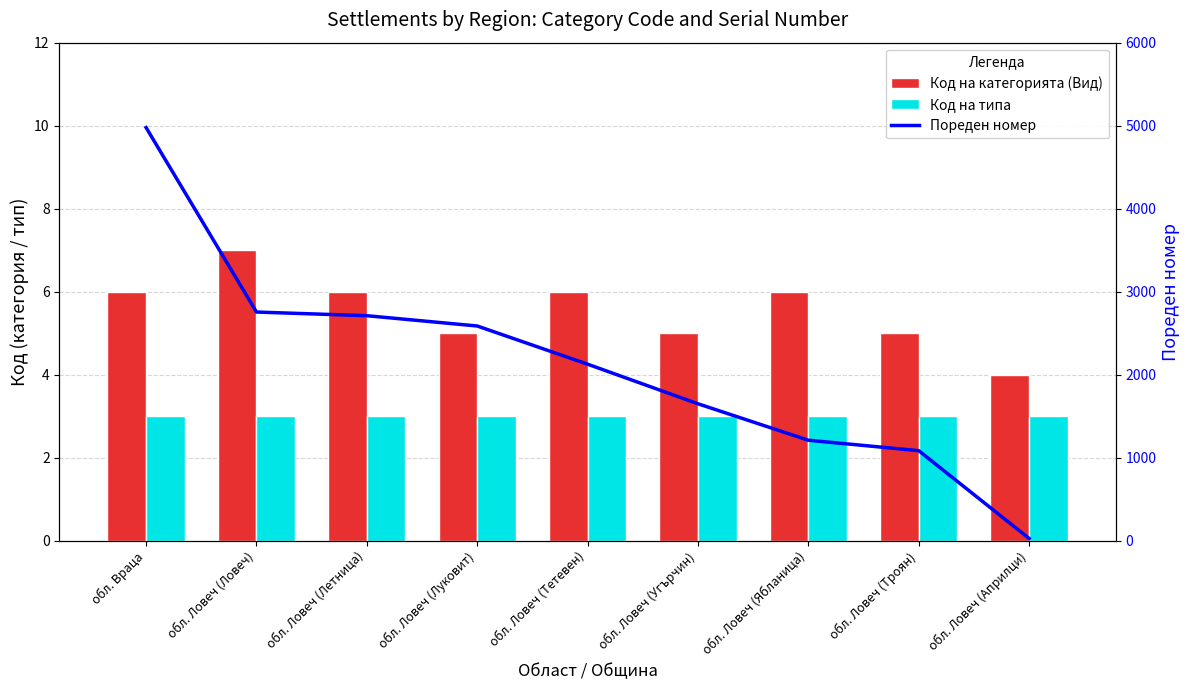

List the series in order of their peak value, highest first.

Пореден номер, Код на категорията (Вид), Код на типа